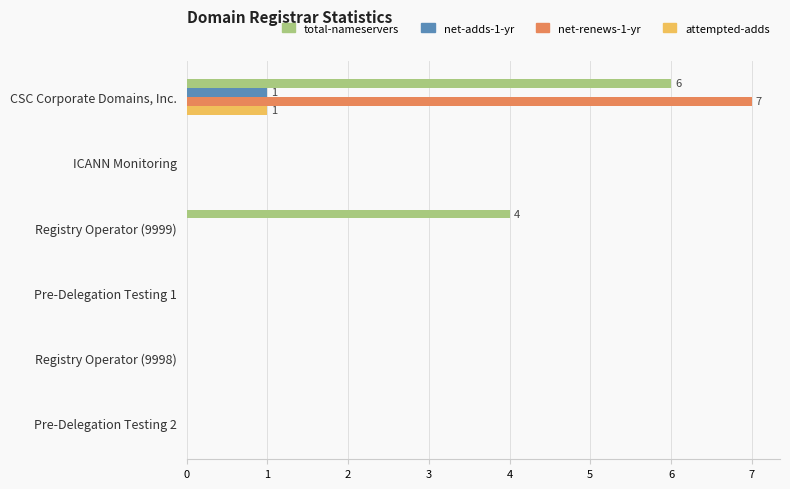

True or false: net-adds-1-yr has a value of 0 at Pre-Delegation Testing 2.

True